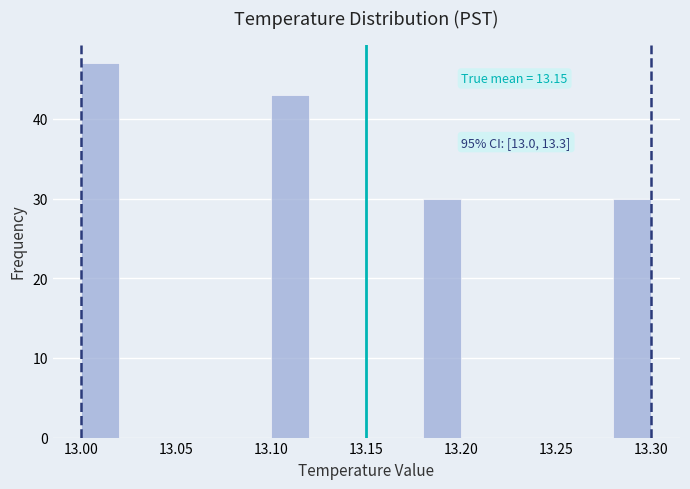

Which range on the x-axis has the tallest bar?

13.00 to 13.02